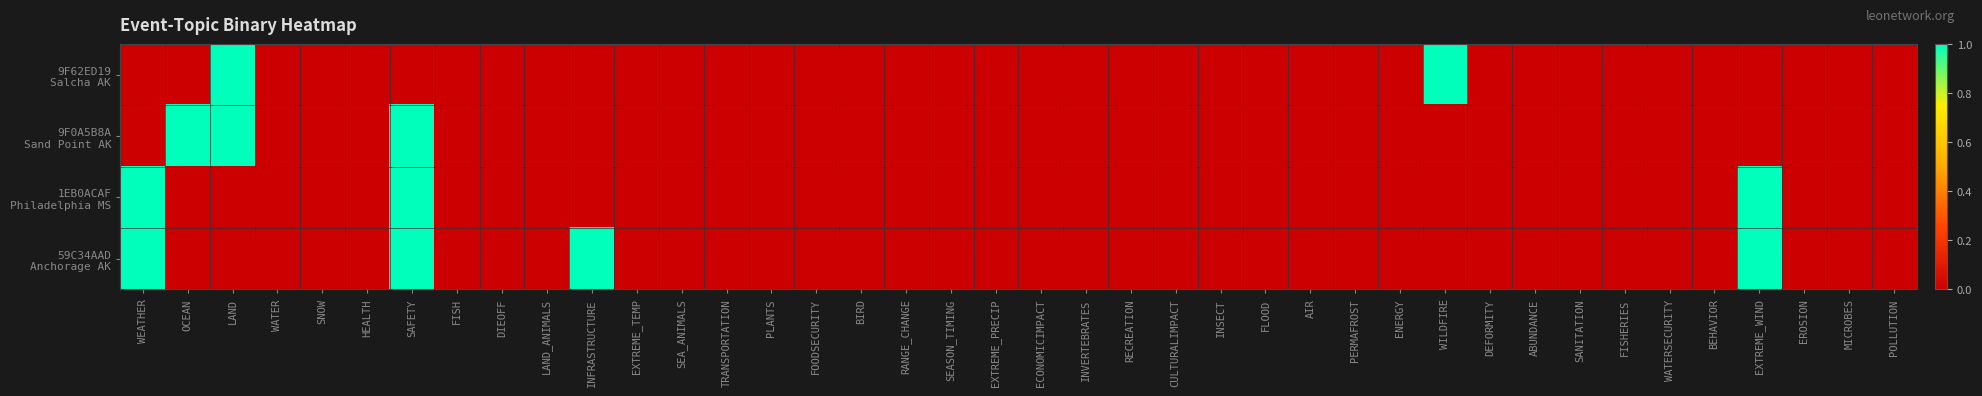

Which label corresponds to the smallest value in the chart?

WEATHER